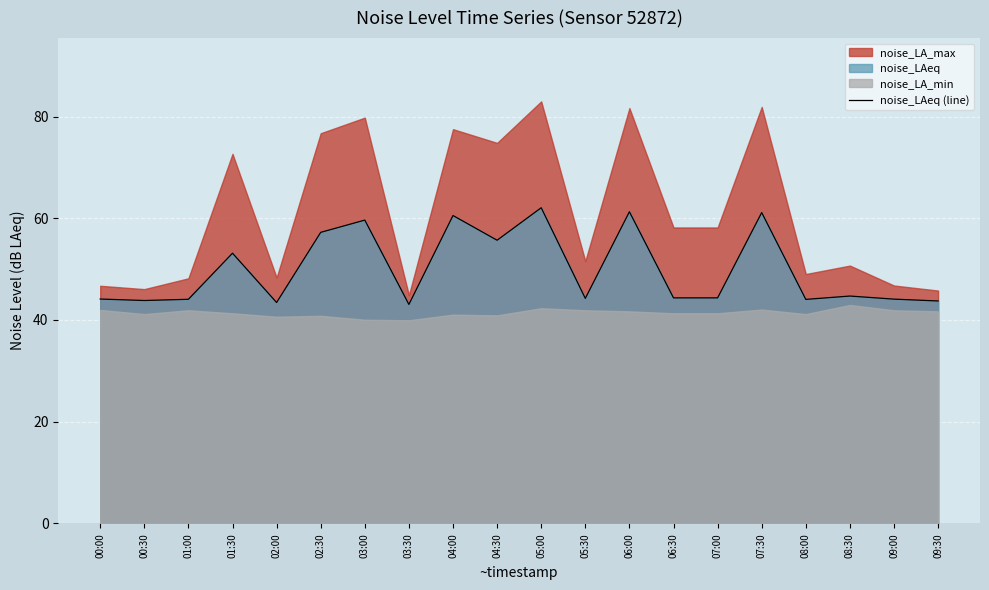

Reading left to right, list all the values displayed in this chart.

00:00=44.1	00:30=43.8	01:00=44.0	01:30=53.1	02:00=43.4	02:30=57.2	03:00=59.6	03:30=43.0	04:00=60.5	04:30=55.7	05:00=62.1	05:30=44.2	06:00=61.3	06:30=44.3	07:00=44.3	07:30=61.1	08:00=44.0	08:30=44.7	09:00=44.1	09:30=43.7